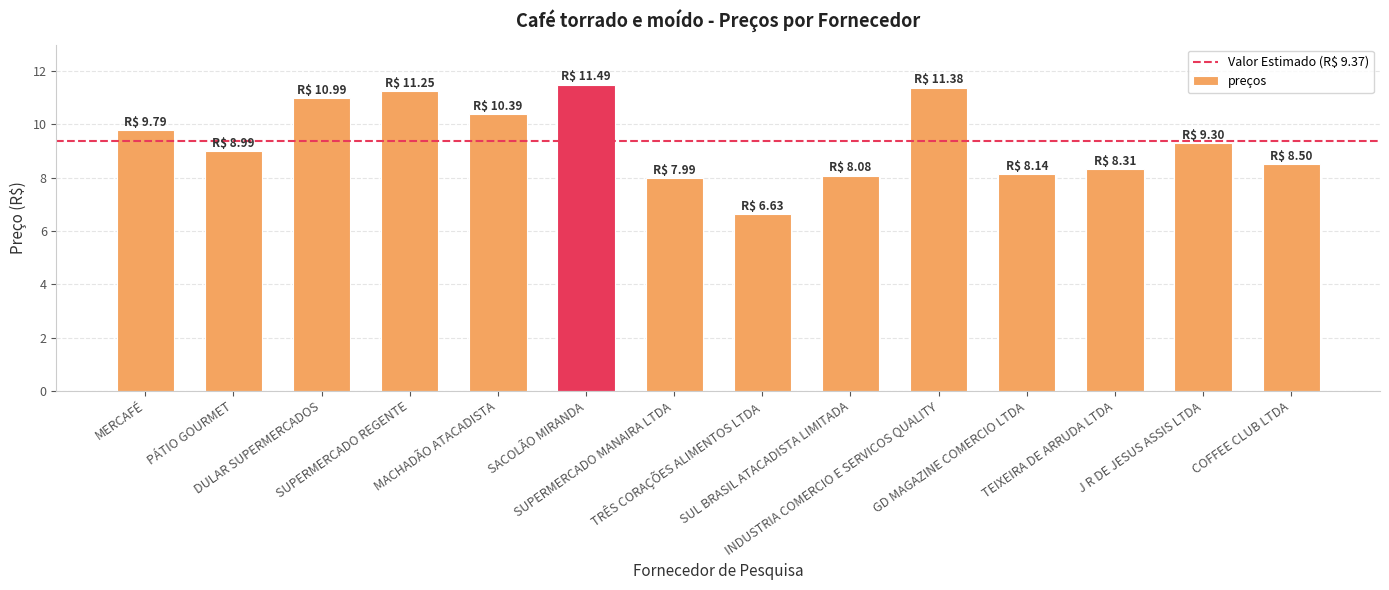

What is the difference between the second highest and second lowest values?

3.4